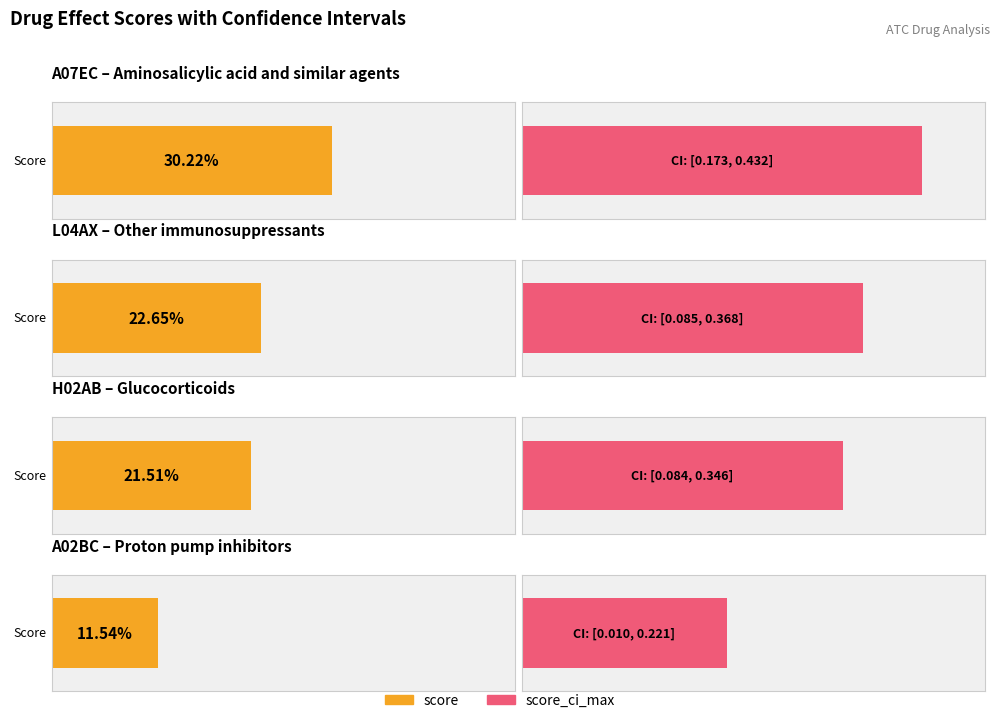

Is it true that score_ci_max equals 0.4 at L04AX?

True